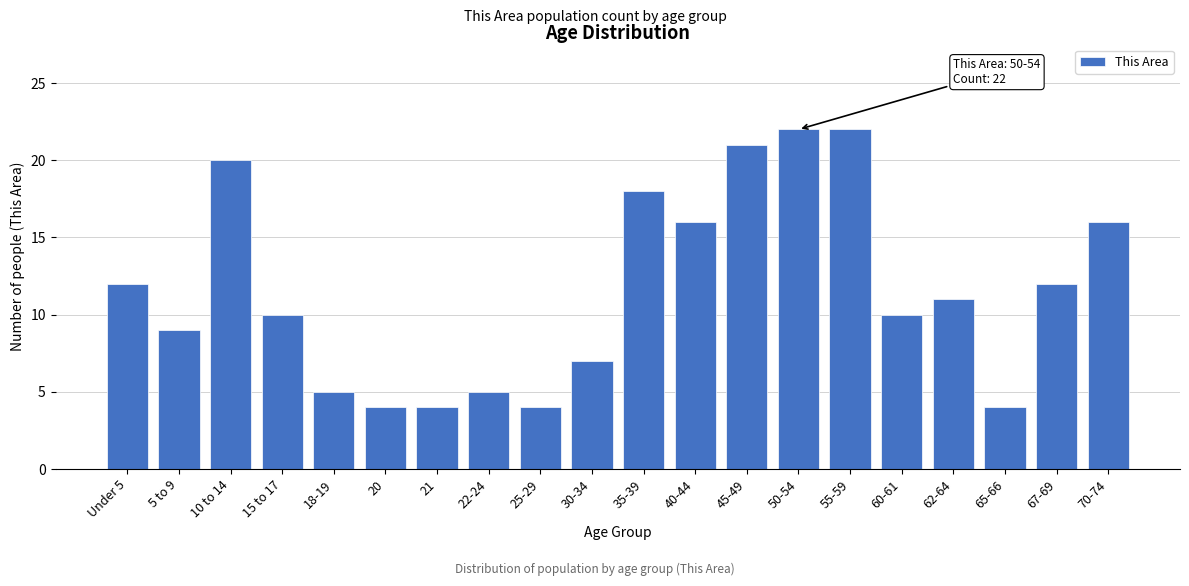

Reading left to right, extract all data points from this chart.

Under 5=12	5 to 9=9	10 to 14=20	15 to 17=10	18-19=5	20=4	21=4	22-24=5	25-29=4	30-34=7	35-39=18	40-44=16	45-49=21	50-54=22	55-59=22	60-61=10	62-64=11	65-66=4	67-69=12	70-74=16